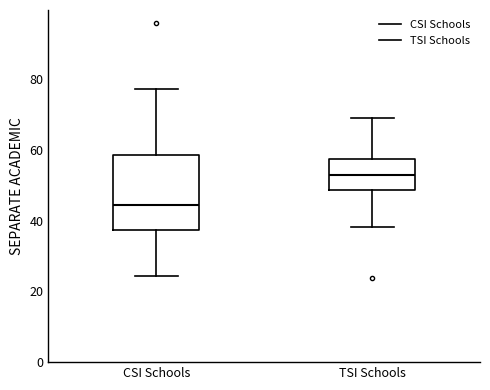

Where is the upper edge of the box for CSI Schools on the y-axis? The values are not printed on the chart, so give them approximately, as read against the axis.

58